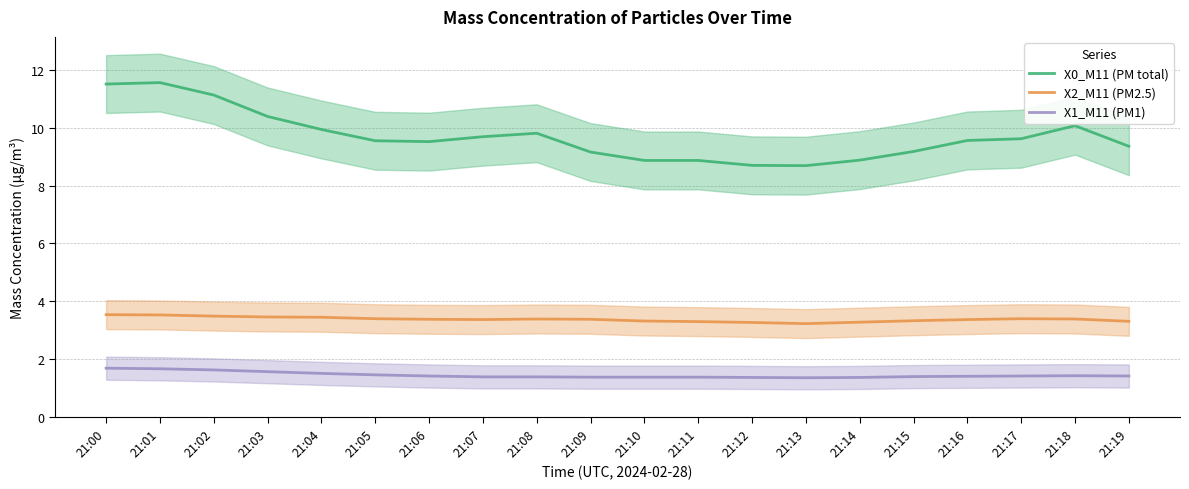

What is the spread (max minus min) of values at 21:07?

8.3